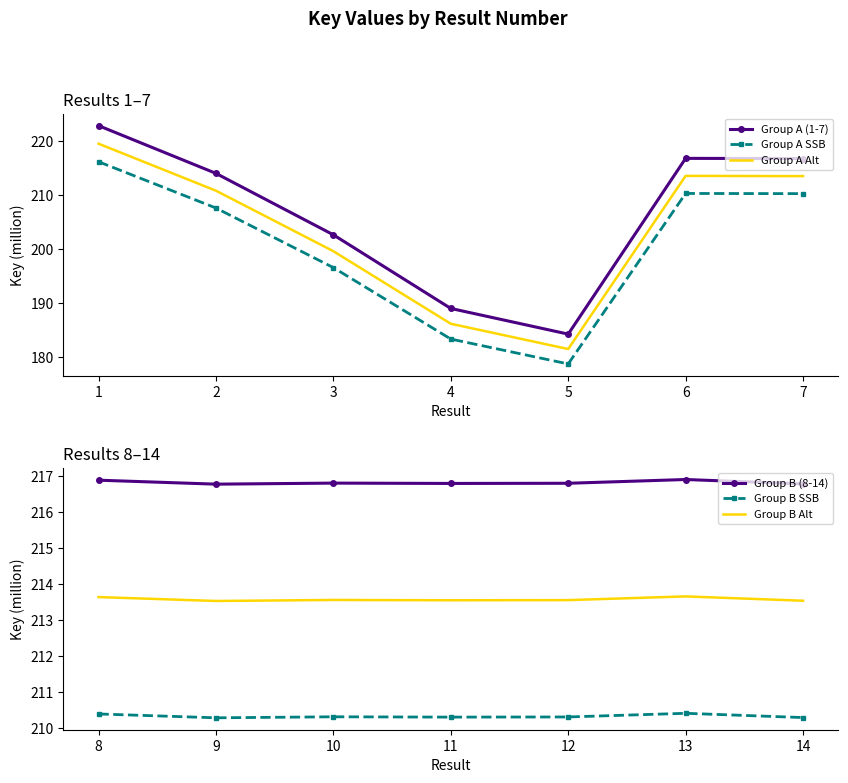

What is the approximate value of Group A Alt at 6?

213.6